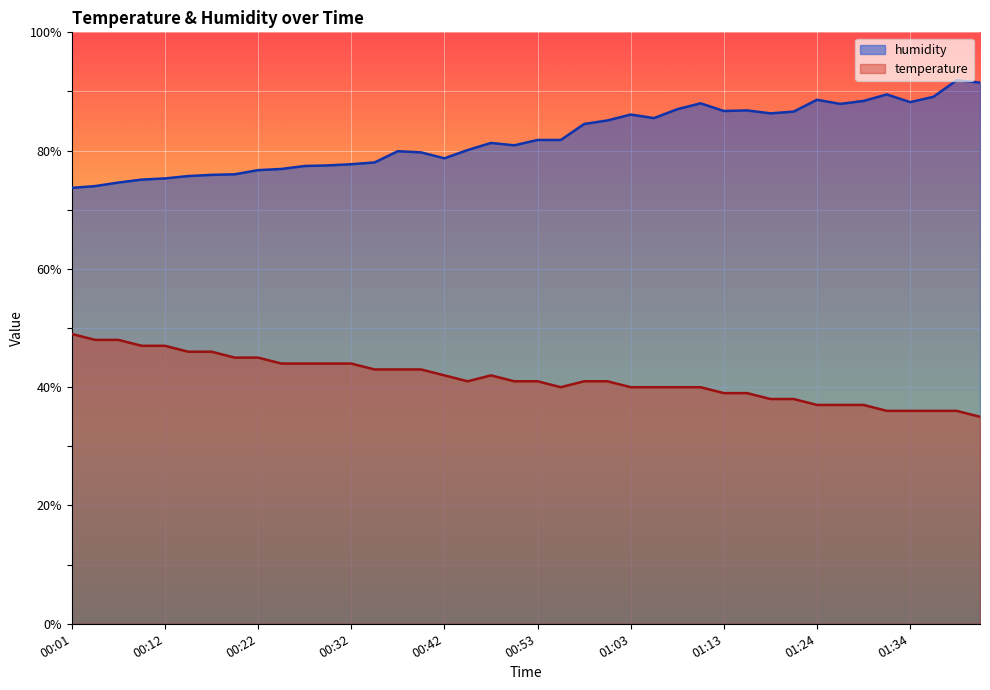

True or false: temperature has more than 1 points higher than both neighbors.

False